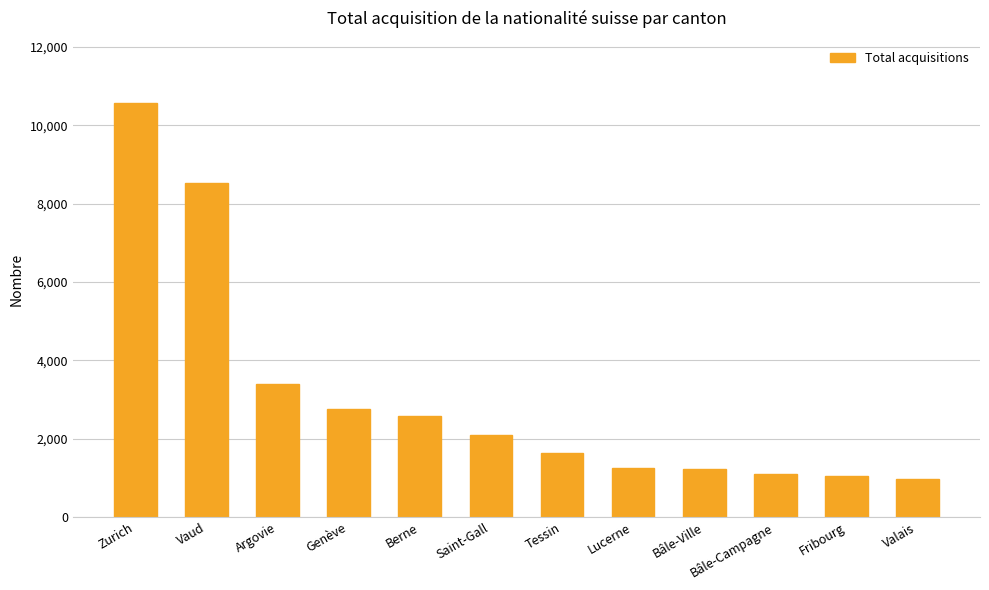

What is the greatest value displayed?

10568